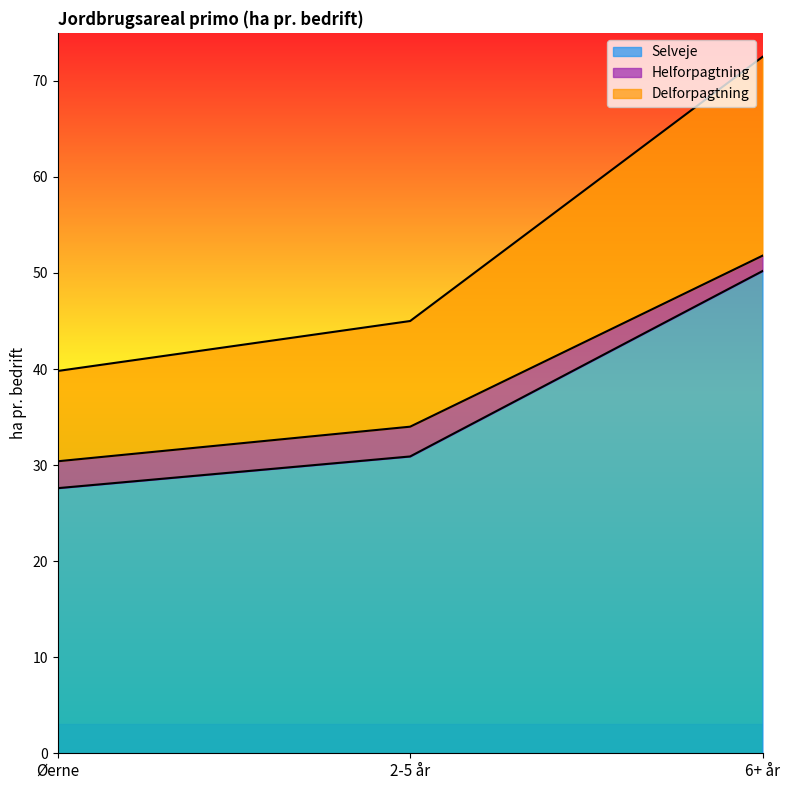

Does the chart display data point markers on the line(s)?

No